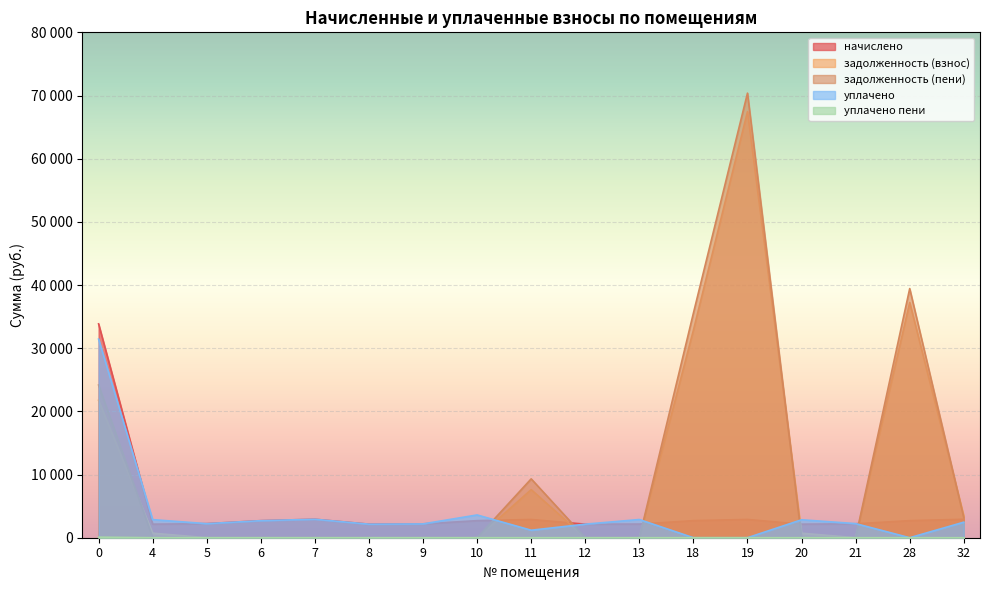

Reading left to right, transcribe all the data shown in this chart.

начислено: 33854.0	2145.8	2227.0	2698.9	2923.8	2145.8	2190.1	2702.6	2890.6	2145.8	2160.6	2706.3	2894.3	2145.8	2204.8	2706.3	2923.8
задолженность (взнос): 21752.8	715.3	0.0	0.0	0.0	0.0	0.0	0.0	7614.3	0.0	0.0	32851.8	67450.0	710.4	0.0	37240.3	3476.0
задолженность (пени): 24166.9	0.0	0.0	0.0	0.0	0.0	0.0	0.0	9317.1	0.0	0.0	35558.1	70373.8	0.0	0.0	39437.8	3187.8
уплачено: 31439.9	2861.1	2227.3	2698.9	2923.8	2145.8	2189.5	3603.4	1187.8	2145.8	2880.8	0.0	0.0	2841.4	2234.3	0.0	2459.8
уплачено пени: 87.8	0.0	0.0	0.0	0.0	0.0	0.0	0.0	0.0	0.0	0.0	0.0	0.0	0.0	0.0	0.0	0.0